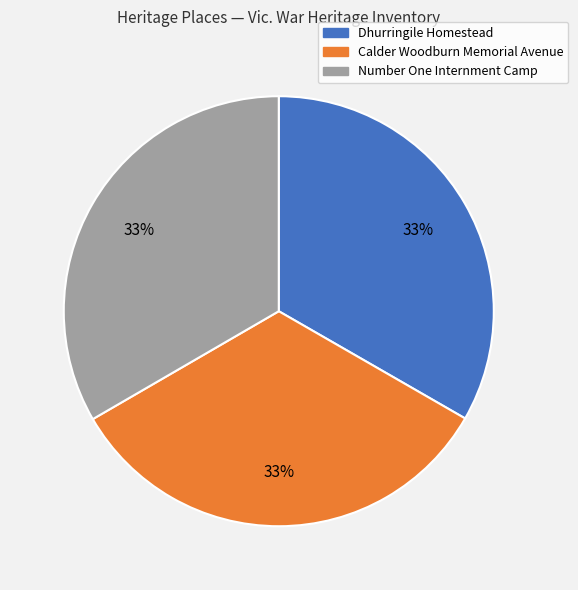

Is it true that Calder Woodburn Memorial Avenue is 33% of the pie?

True